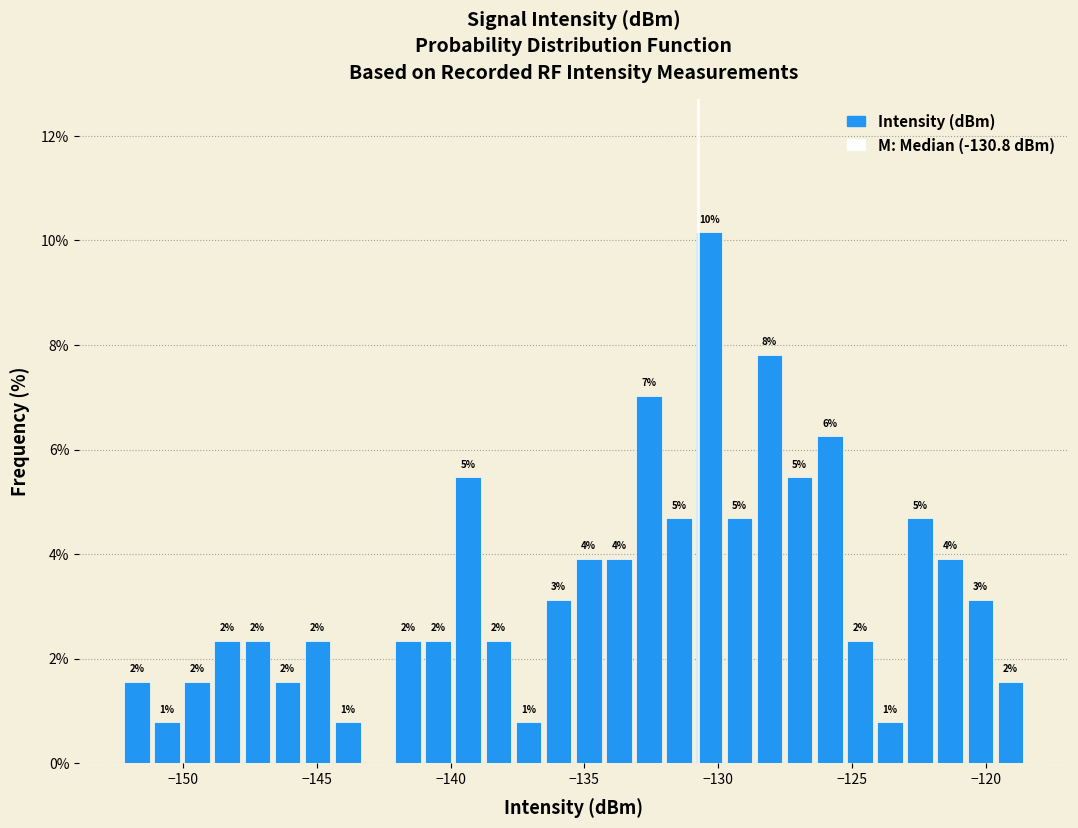

Around what value on the x-axis is the tallest bar? Give the approximate position of its centre, as read against the axis.

-130.5